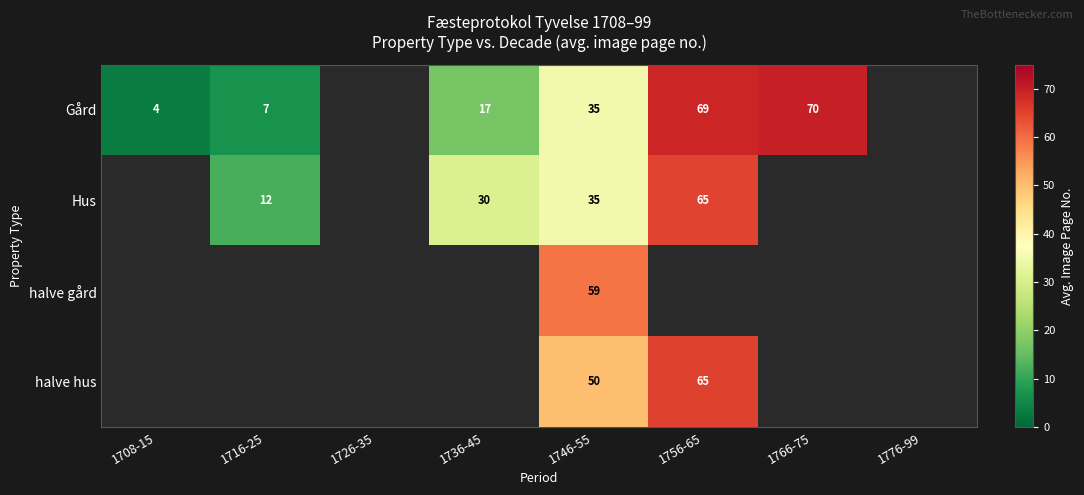

True or false: Gård has a value of 4.0 at 1708-15.

True